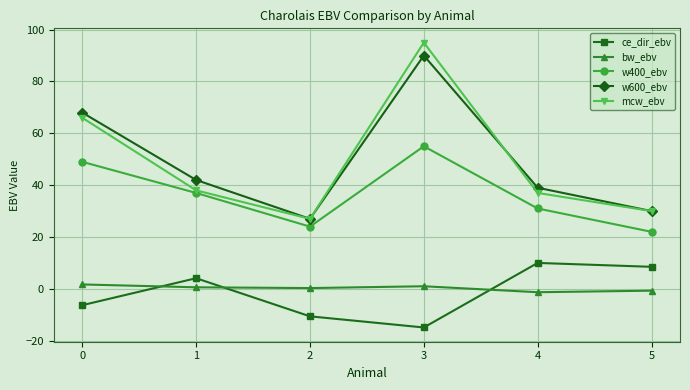

True or false: w400_ebv has a value of 10.0 at 5.

False